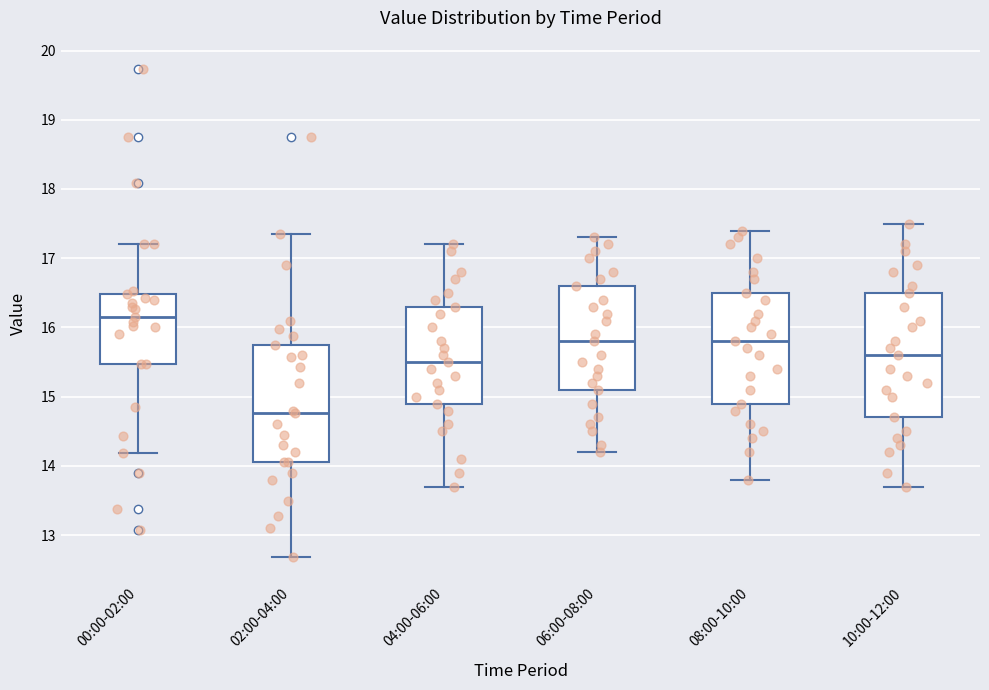

Reading left to right, read every box against the y-axis: the position of its median line, the range the box covers, and the ends of its whiskers. The values are not printed on the chart, so give them approximately, as read against the axis.

00:00-02:00: median 16.2, box 15.5 to 16.5, whiskers 14.2 to 17.2
02:00-04:00: median 14.8, box 14.1 to 15.8, whiskers 12.7 to 17.4
04:00-06:00: median 15.5, box 14.9 to 16.3, whiskers 13.7 to 17.2
06:00-08:00: median 15.8, box 15.1 to 16.6, whiskers 14.2 to 17.3
08:00-10:00: median 15.8, box 14.9 to 16.5, whiskers 13.8 to 17.4
10:00-12:00: median 15.6, box 14.7 to 16.5, whiskers 13.7 to 17.5